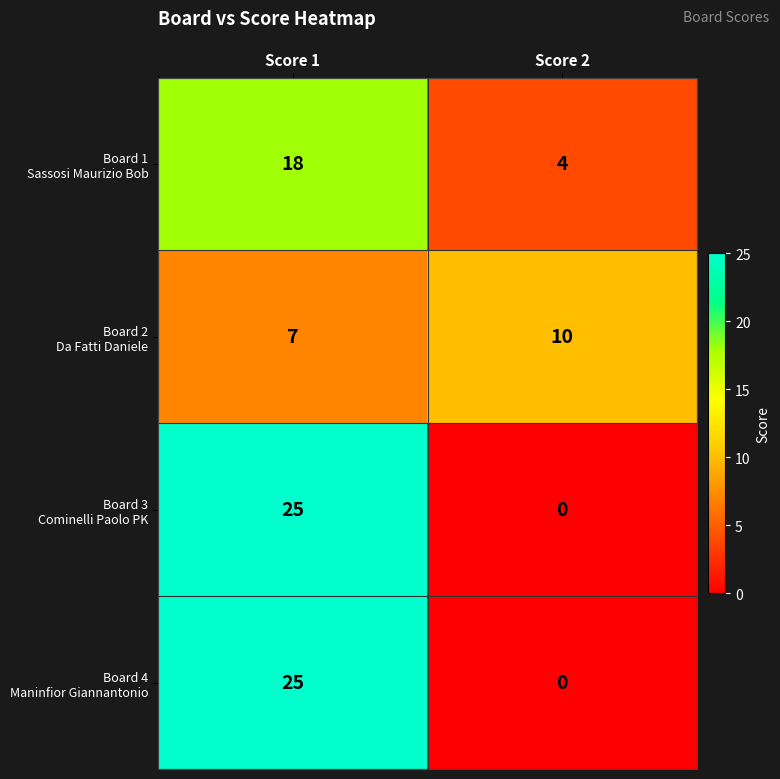

What is the difference between the highest and lowest values at Score 2?

10